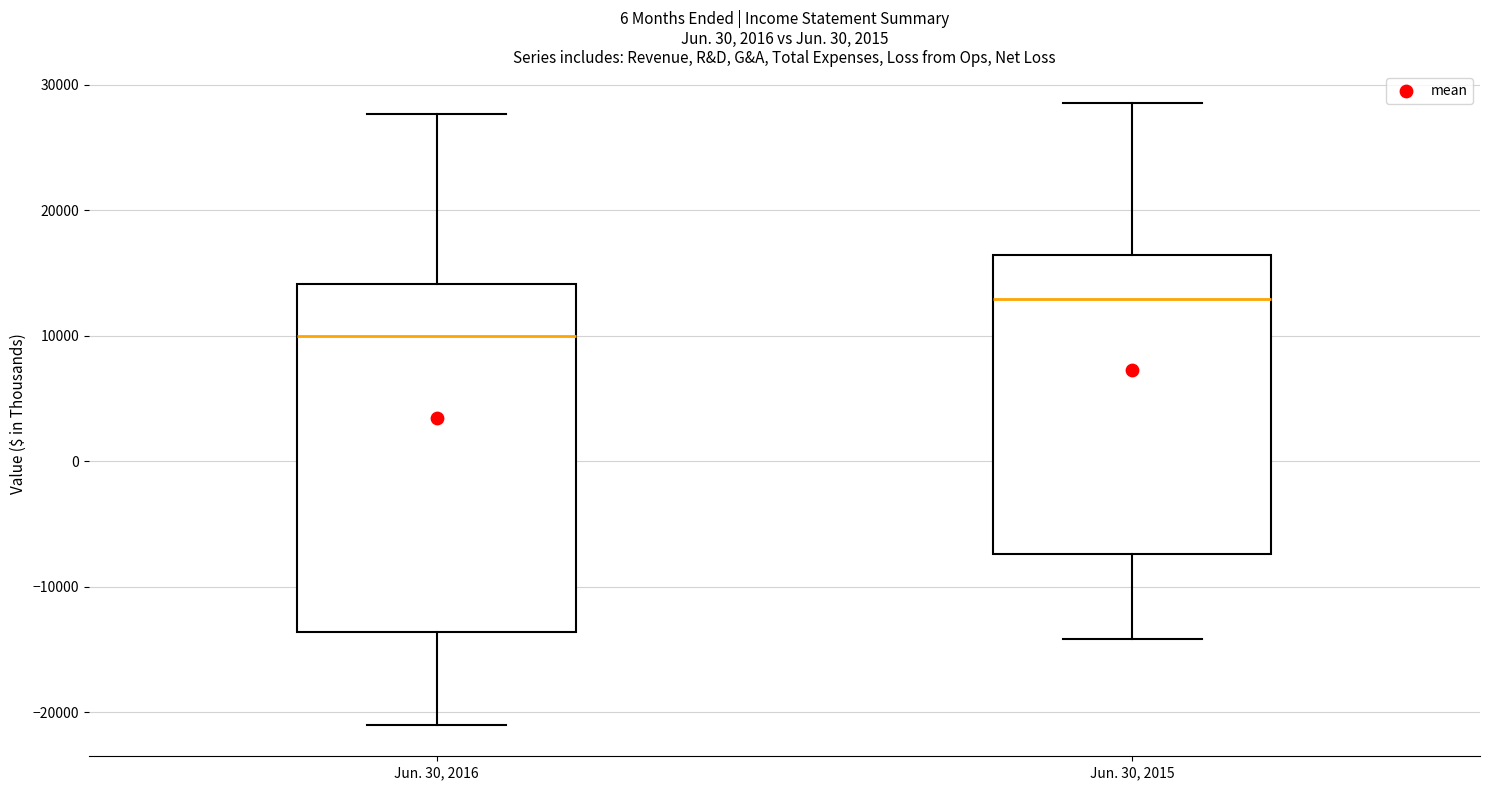

Comparing the boxes themselves (not the whiskers), which one is the tallest?

Jun. 30, 2016